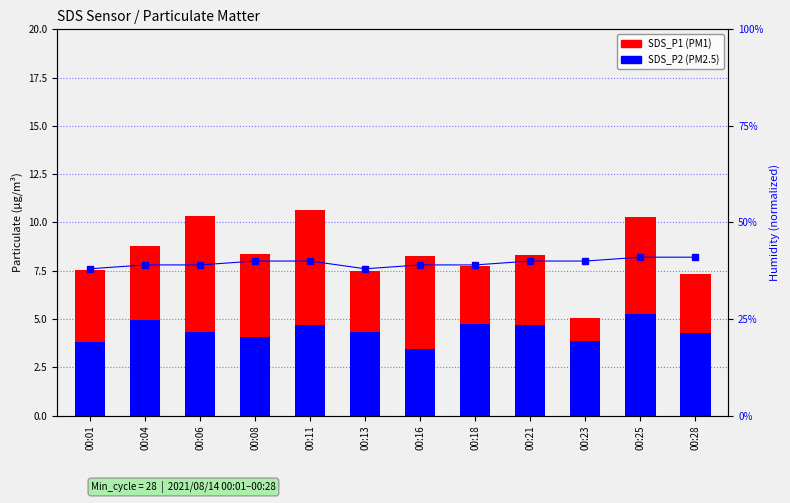

What is the minimum value for SDS_P2?

3.5